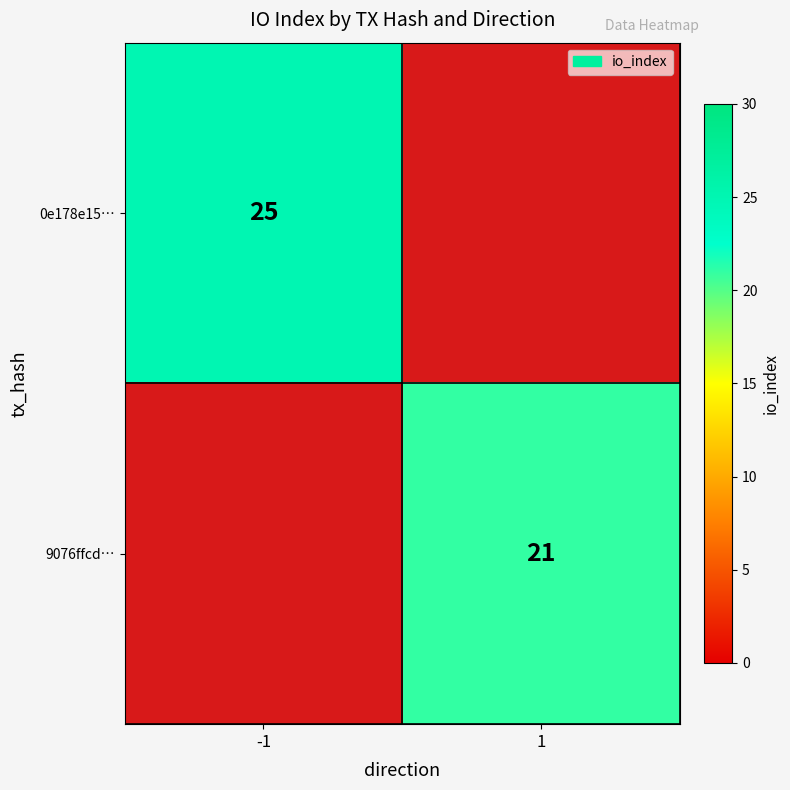

Is it true that 0e178e15… equals 37 at -1?

False